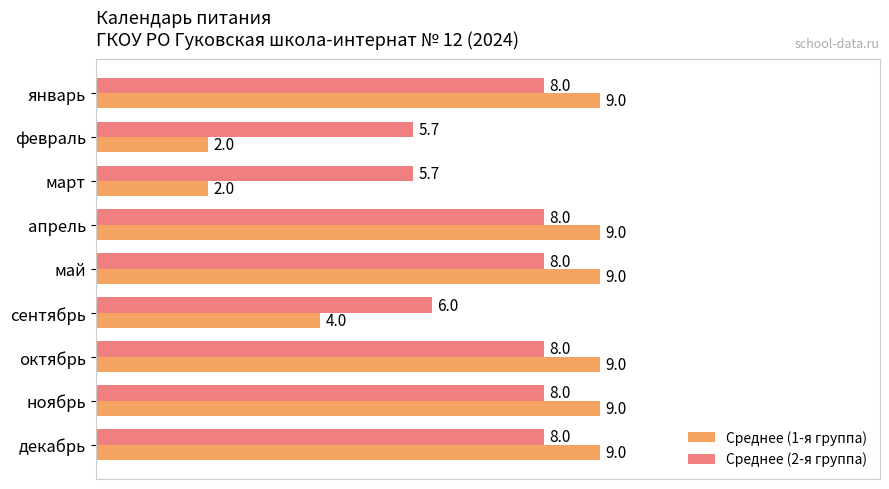

What is the sum of the Среднее (1-я группа) values at апрель and сентябрь?

13.0